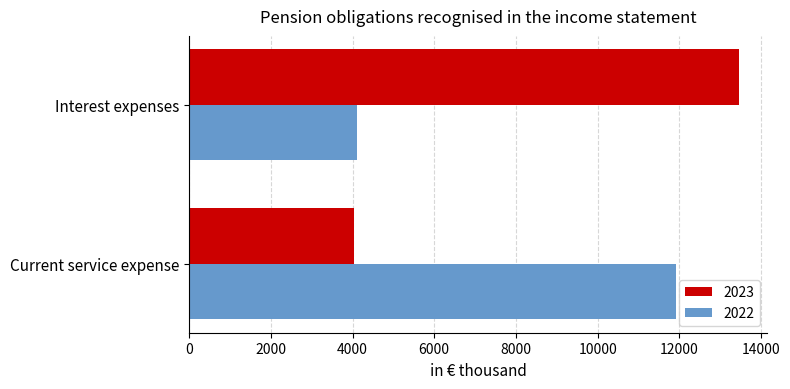

Where is 2022 nearest to the value 8020?

Interest expenses